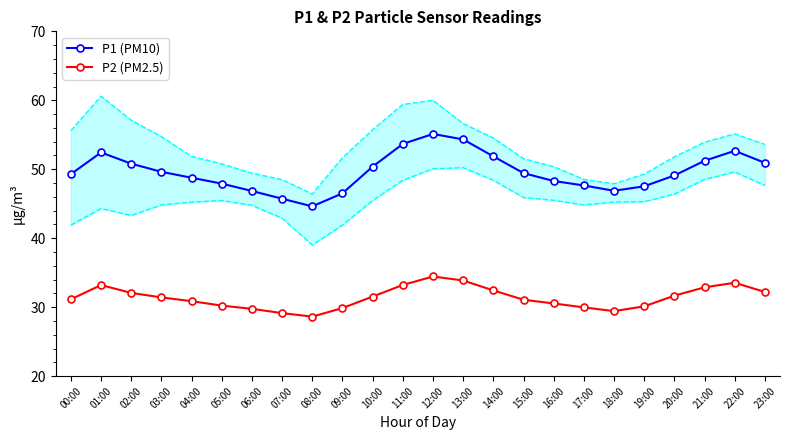

Reading left to right, what are all the values shown in this chart?

P1 (PM10): 49.3	52.4	50.8	49.6	48.8	47.9	46.9	45.7	44.6	46.5	50.4	53.7	55.1	54.3	51.9	49.4	48.3	47.6	46.9	47.5	49.1	51.2	52.7	50.9
P2 (PM2.5): 31.1	33.2	32.1	31.4	30.9	30.2	29.8	29.1	28.6	29.9	31.5	33.2	34.5	33.9	32.4	31.1	30.5	30.0	29.4	30.1	31.7	32.9	33.5	32.2